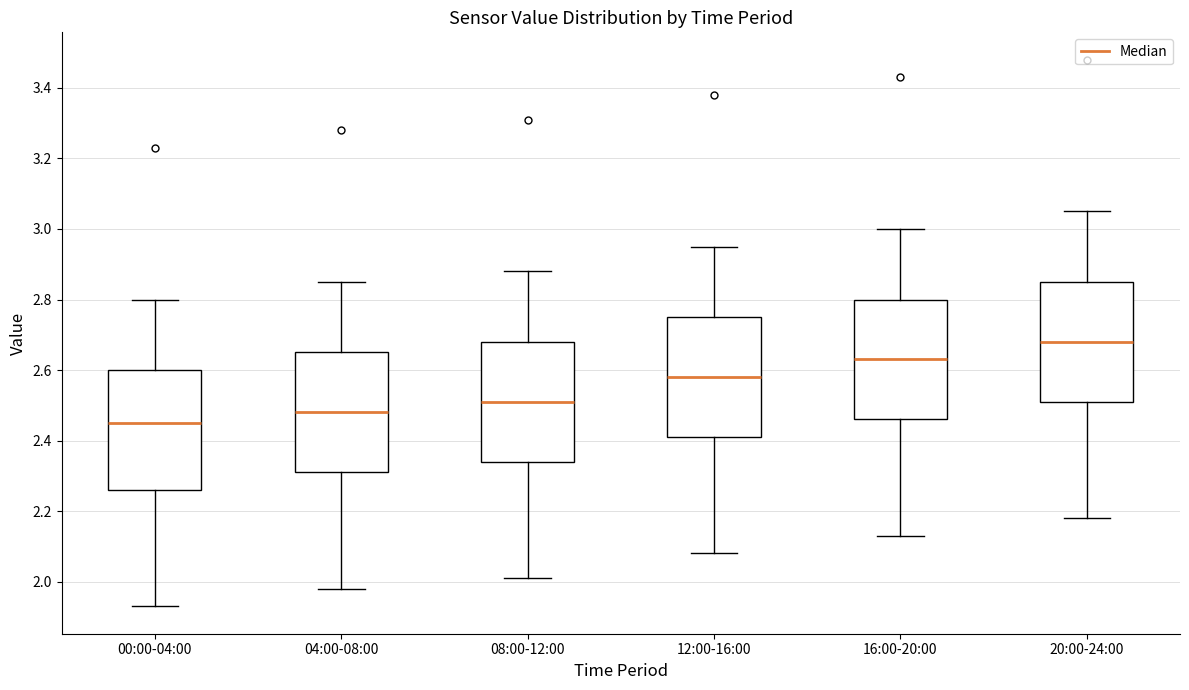

Which box's median line is the lowest?

00:00-04:00